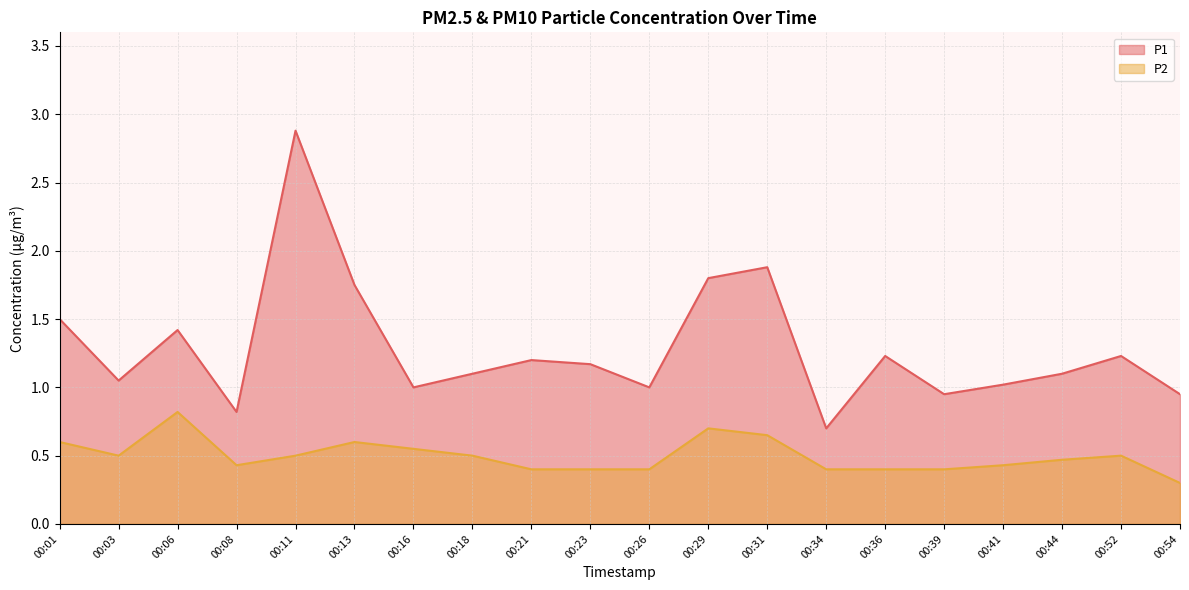

True or false: P2 has a value of 1.2 at 00:29.

False